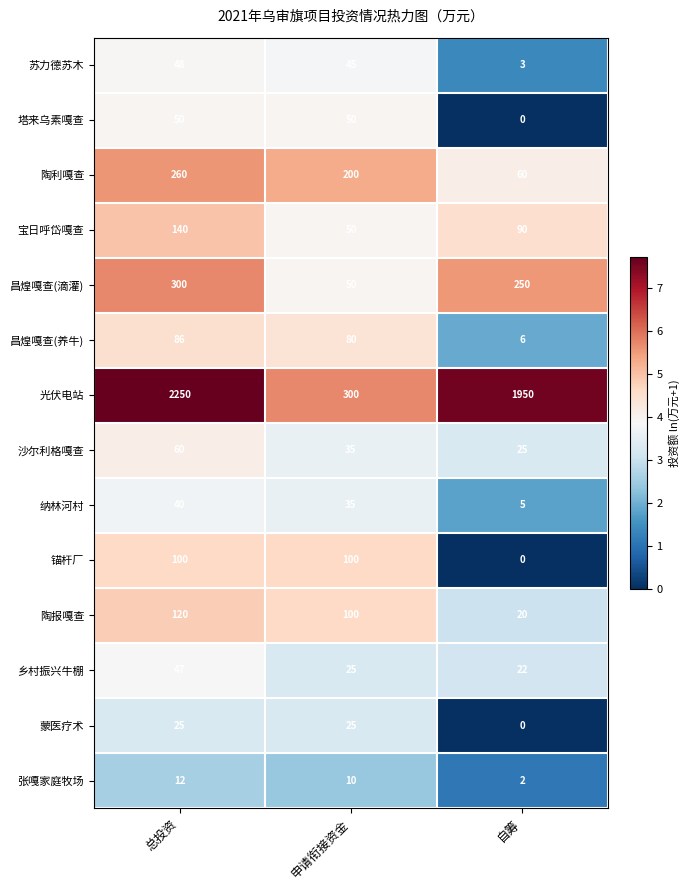

Which series changed the most between 总投资 and 申请衔接资金?

光伏电站